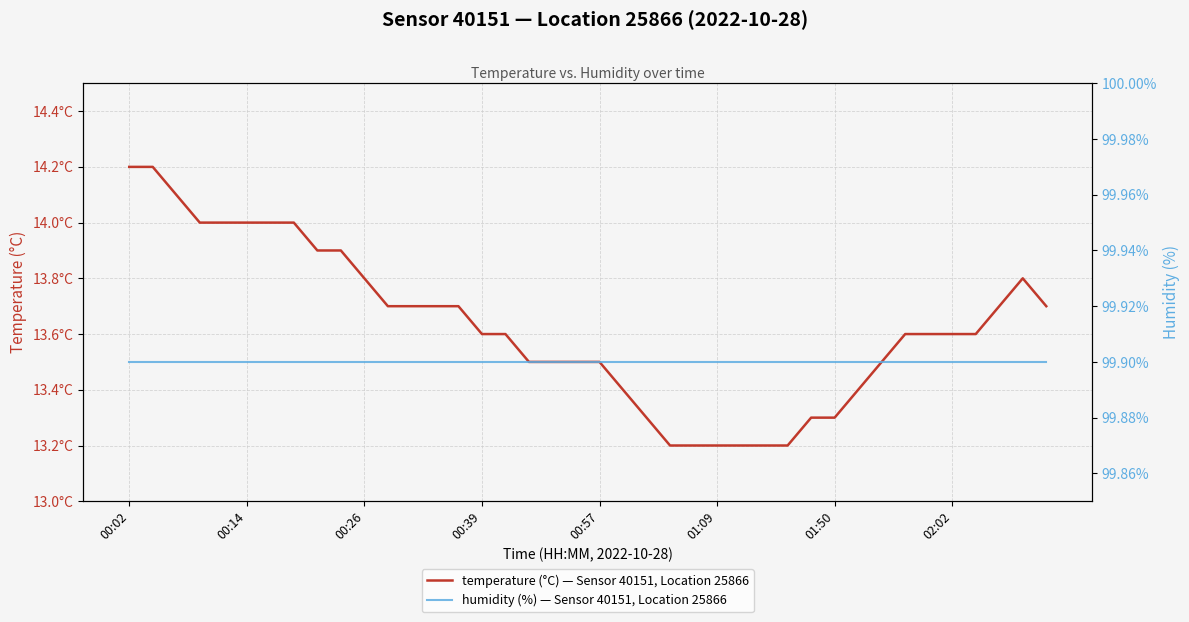

True or false: humidity (%) — Sensor 40151, Location 25866 has more than 0 points higher than both neighbors.

False